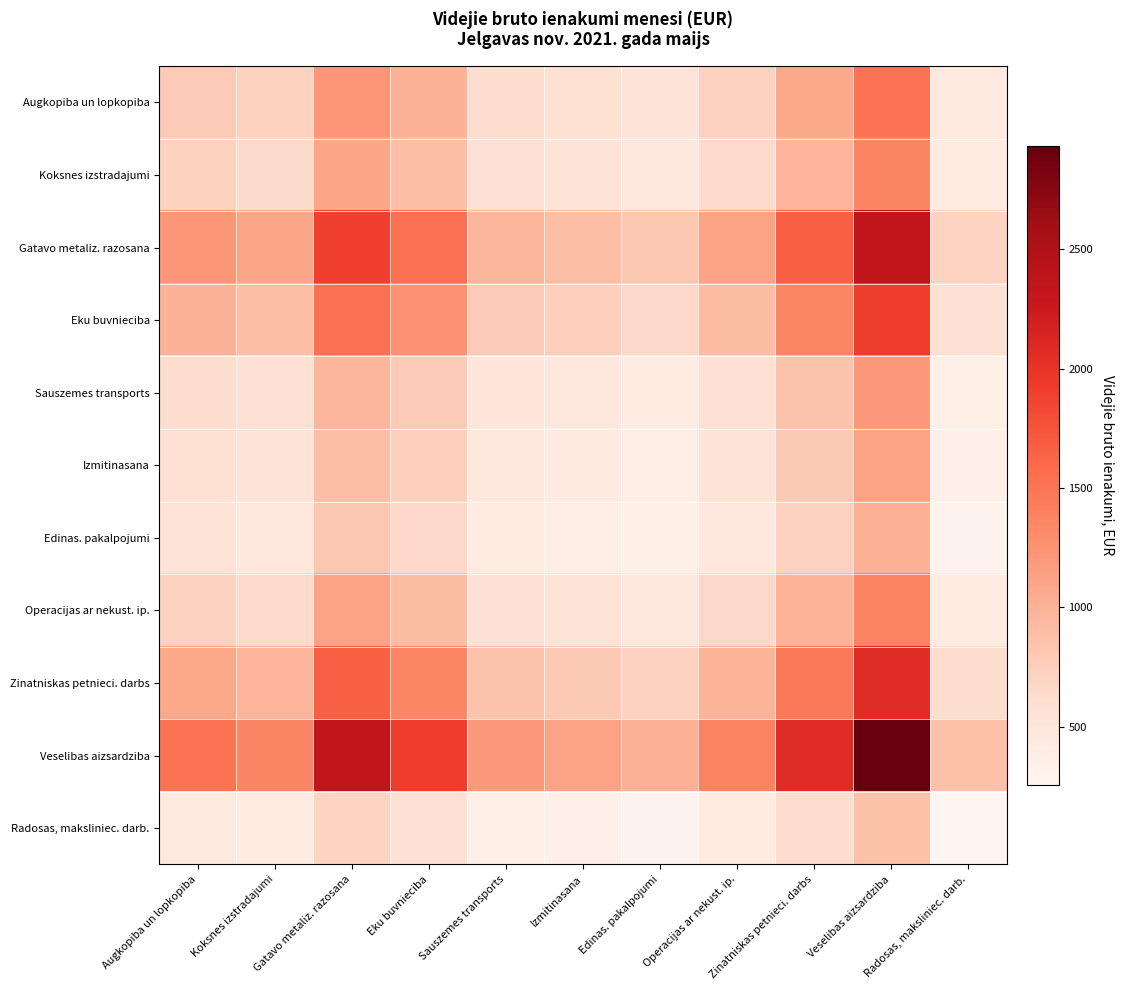

What is the difference between the highest and lowest values at Zinatniskas petnieci. darbs?

1459.7